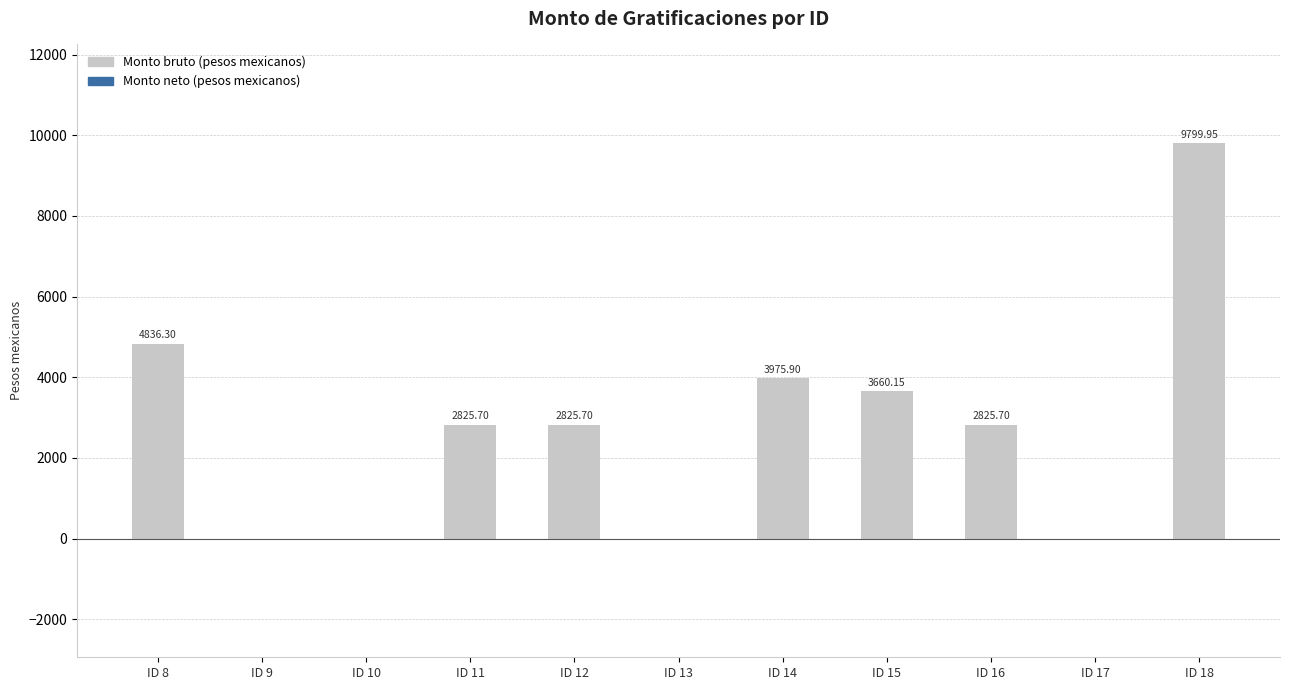

What is the ratio of the value at ID 11 to the value at ID 18?

0.3